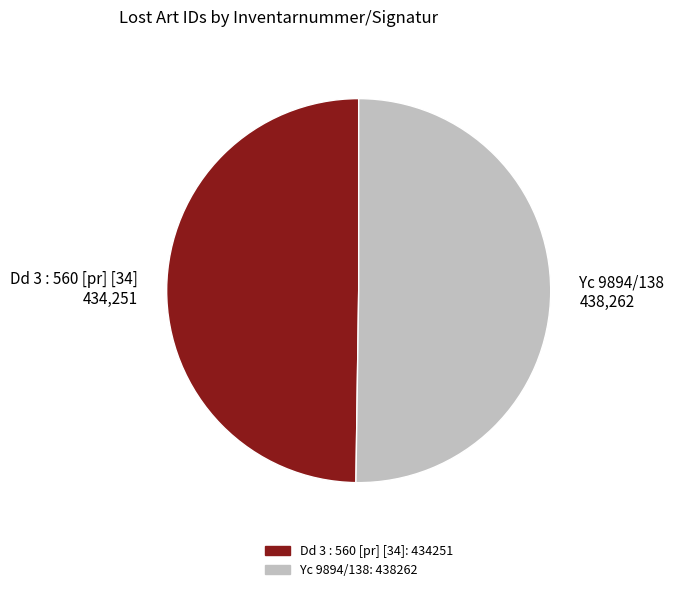

The Dd 3 : 560 [pr] [34] 434,251 slice represents 43% of the pie. True or false?

False